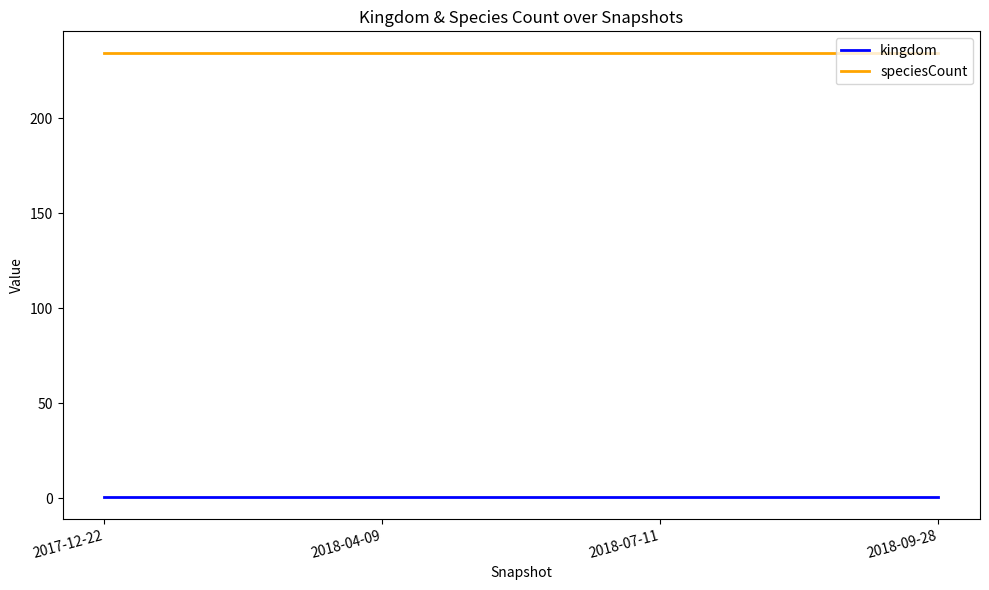

Reading right to left, extract all data points from this chart.

kingdom: 1	1	1	1
speciesCount: 234	234	234	234